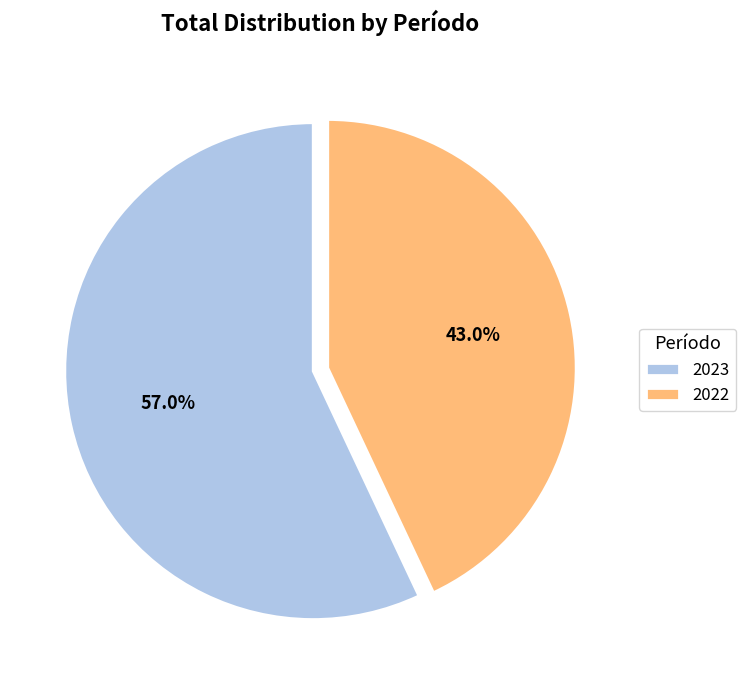

The 2022 slice represents 43% of the pie. True or false?

True